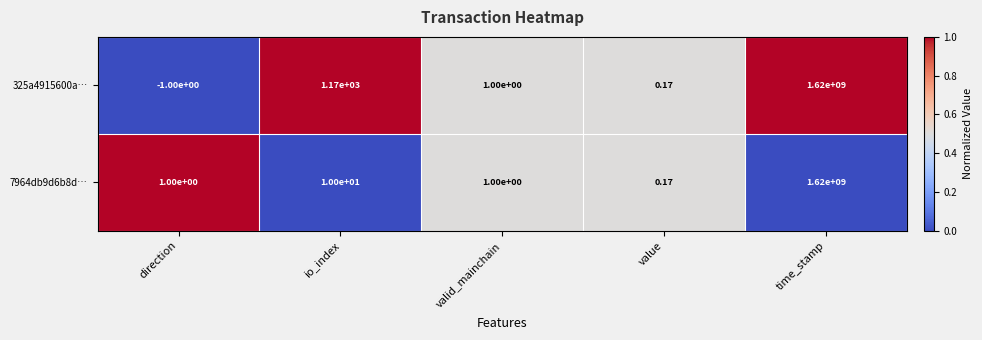

List the labels in order of 325a4915600a… value, smallest first.

direction, value, valid_mainchain, io_index, time_stamp